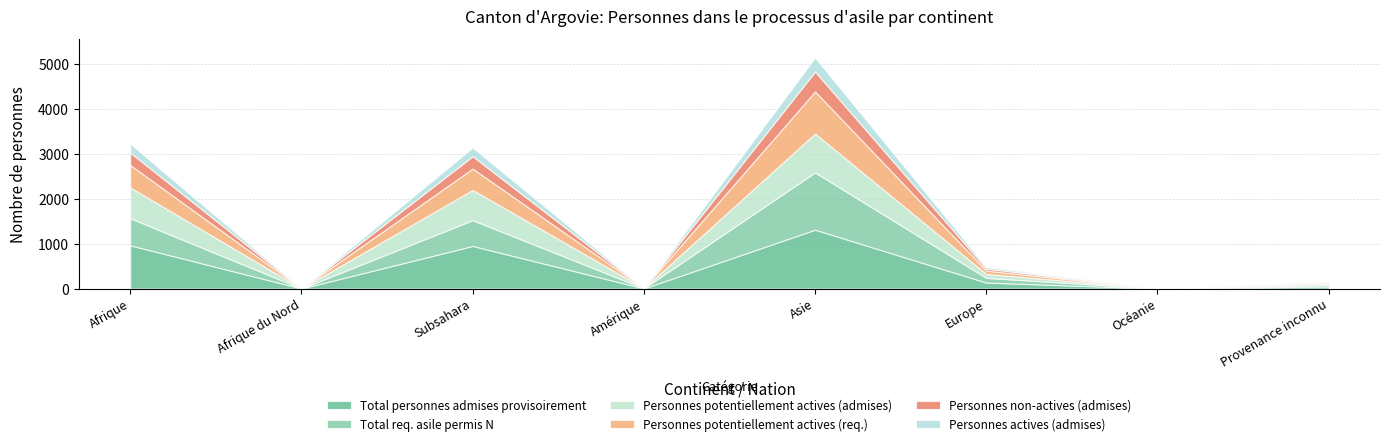

Reading right to left, transcribe all the data shown in this chart.

Total personnes admises provisoirement: 45	0	132	1310	2	948	0	962
Total req. asile permis N: 33	0	105	1275	3	574	0	603
Personnes potentiellement actives (admises): 34	0	87	867	2	674	0	686
Personnes potentiellement actives (req.): 25	0	74	937	2	475	0	500
Personnes non-actives (admises): 11	0	45	443	0	274	0	276
Personnes actives (admises): 10	0	37	312	2	194	0	199